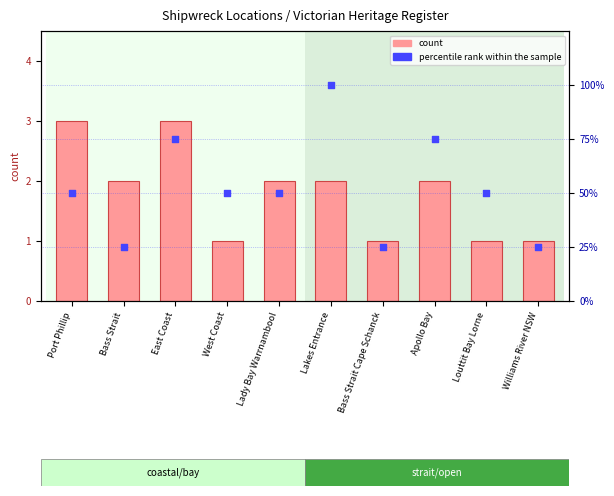

Is the value of count at Bass Strait greater than the value of percentile rank within the sample at Lady Bay Warrnambool?

No